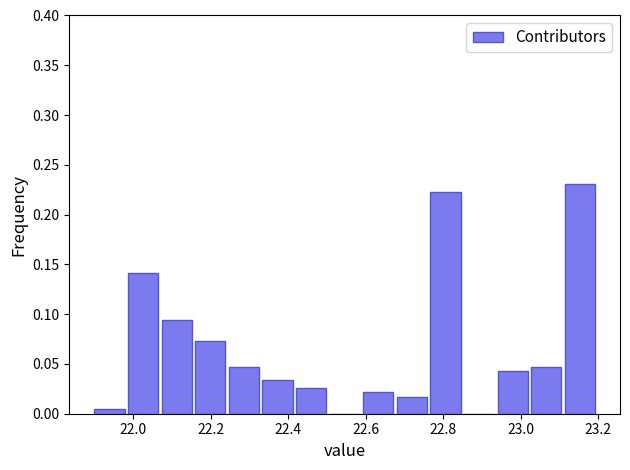

Which range on the x-axis has the tallest bar?

23.12 to 23.20